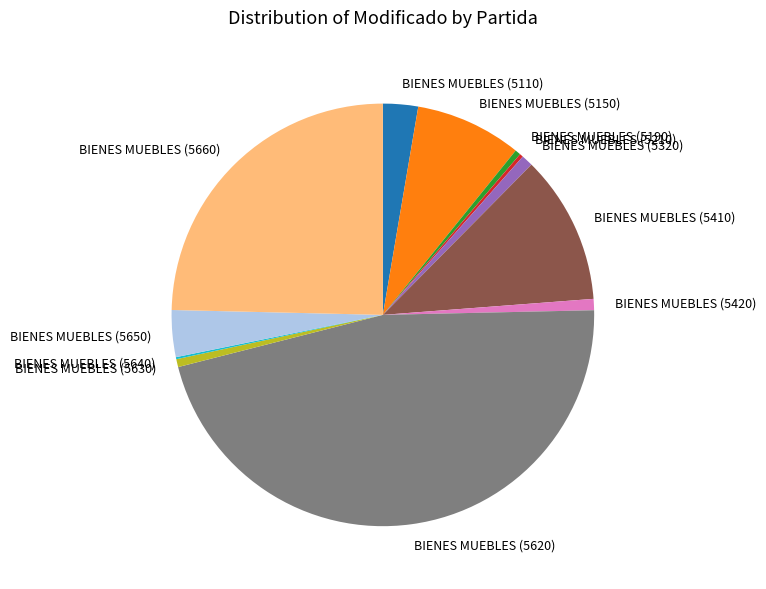

The BIENES MUEBLES (5410) slice represents 1% of the pie. True or false?

False